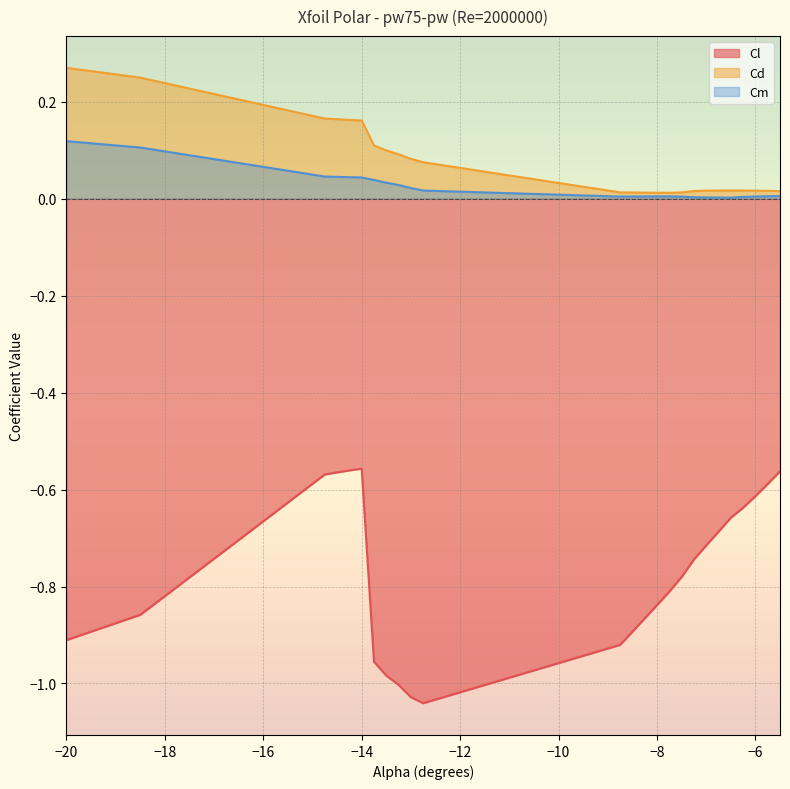

Where is the first local minimum for Cd?

-7.75